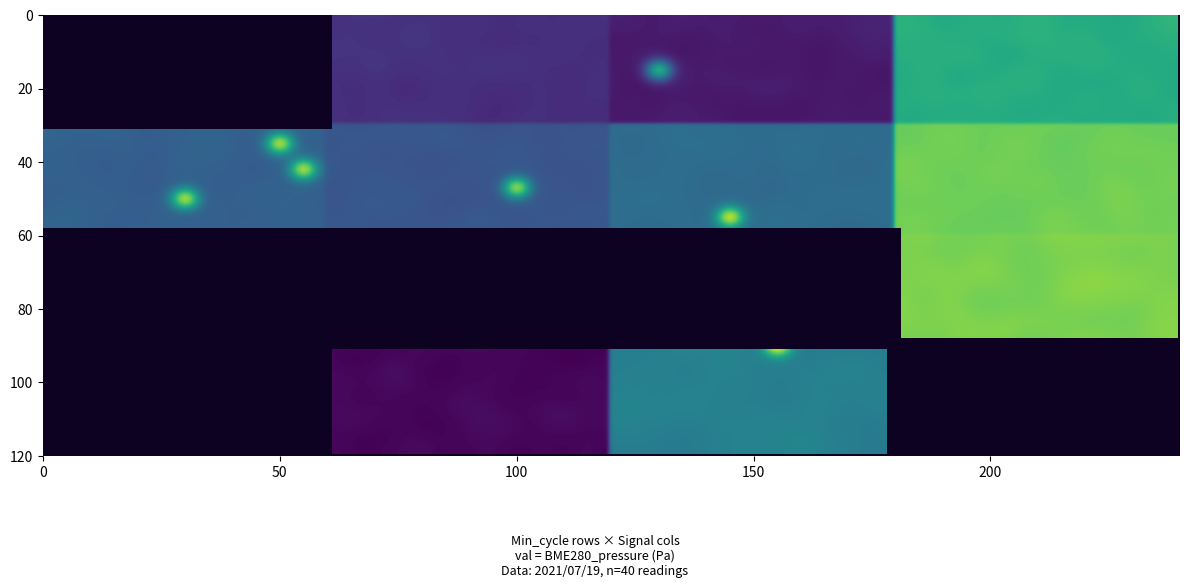

What is the greatest value displayed?

98634.2